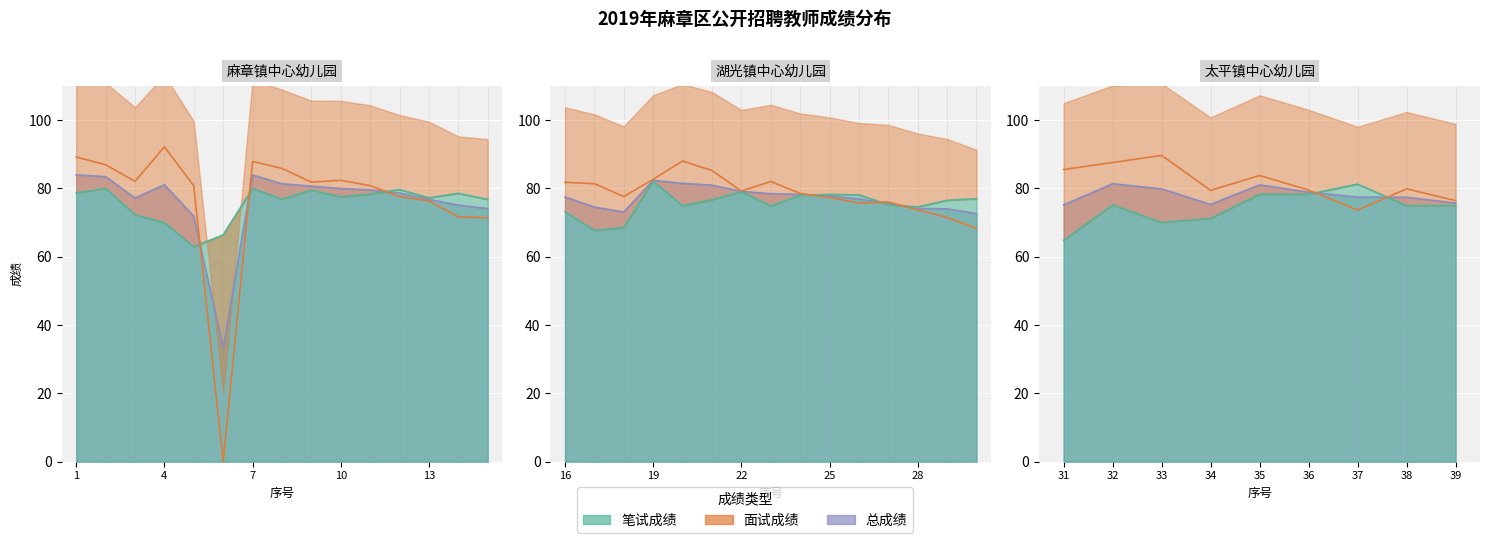

Reading right to left, transcribe all the data shown in this chart.

笔试成绩: 39=75.0	38=75.0	37=81.3	36=78.3	35=78.3	34=71.2	33=70.0	32=75.2	31=64.8	30=77.0	29=76.5	28=74.6	27=75.3	26=78.1	25=78.3	24=78.0	23=74.9	22=79.1	21=76.7	20=74.9	19=82.1	18=68.6	17=67.7	16=73.2	15=76.8	14=78.6	13=77.3	12=79.7	11=78.4	10=77.6	9=79.5	8=76.9	7=80.0	6=66.4	5=62.9	4=70.0	3=72.3	2=80.0	1=78.7
面试成绩: 39=76.5	38=79.9	37=73.7	36=79.5	35=83.8	34=79.5	33=89.7	32=87.6	31=85.5	30=68.2	29=71.5	28=73.7	27=76.0	26=75.8	25=77.3	24=78.5	23=82.0	22=79.2	21=85.2	20=88.0	19=82.7	18=77.7	17=81.4	16=81.8	15=71.4	14=71.7	13=76.4	12=77.6	11=80.8	10=82.4	9=81.8	8=85.9	7=87.9	6=0.0	5=80.8	4=92.2	3=82.1	2=87.0	1=89.2
总成绩: 39=75.7	38=77.4	37=77.5	36=78.9	35=81.1	34=75.3	33=79.9	32=81.4	31=75.2	30=72.6	29=74.0	28=74.2	27=75.7	26=76.9	25=77.8	24=78.3	23=78.5	22=79.2	21=81.0	20=81.5	19=82.4	18=73.1	17=74.6	16=77.5	15=74.1	14=75.1	13=76.8	12=78.7	11=79.6	10=80.0	9=80.7	8=81.4	7=84.0	6=33.2	5=71.9	4=81.1	3=77.2	2=83.5	1=84.0